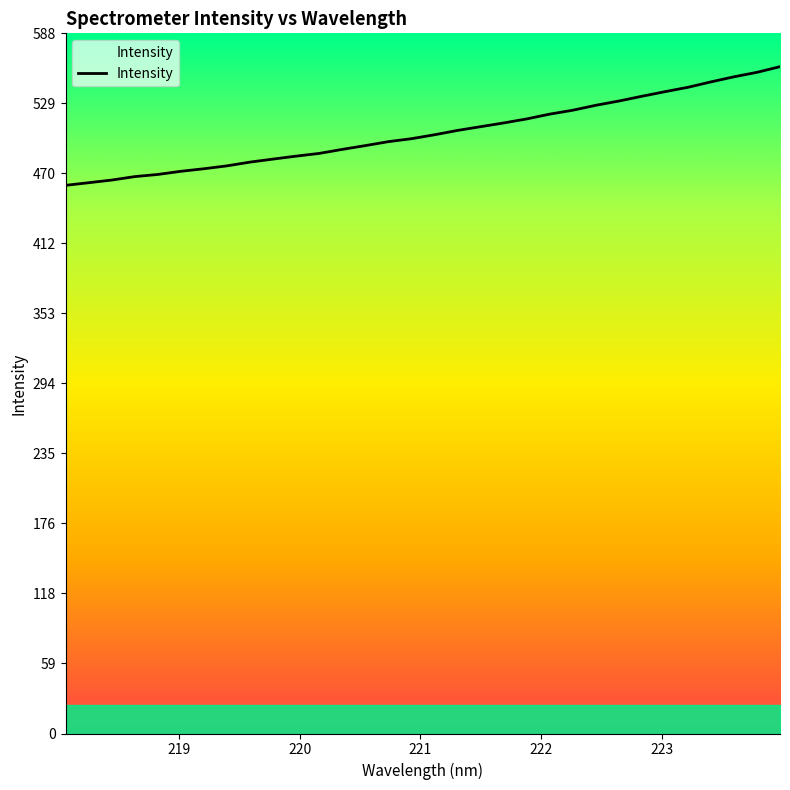

What is the greatest value displayed?

559.9